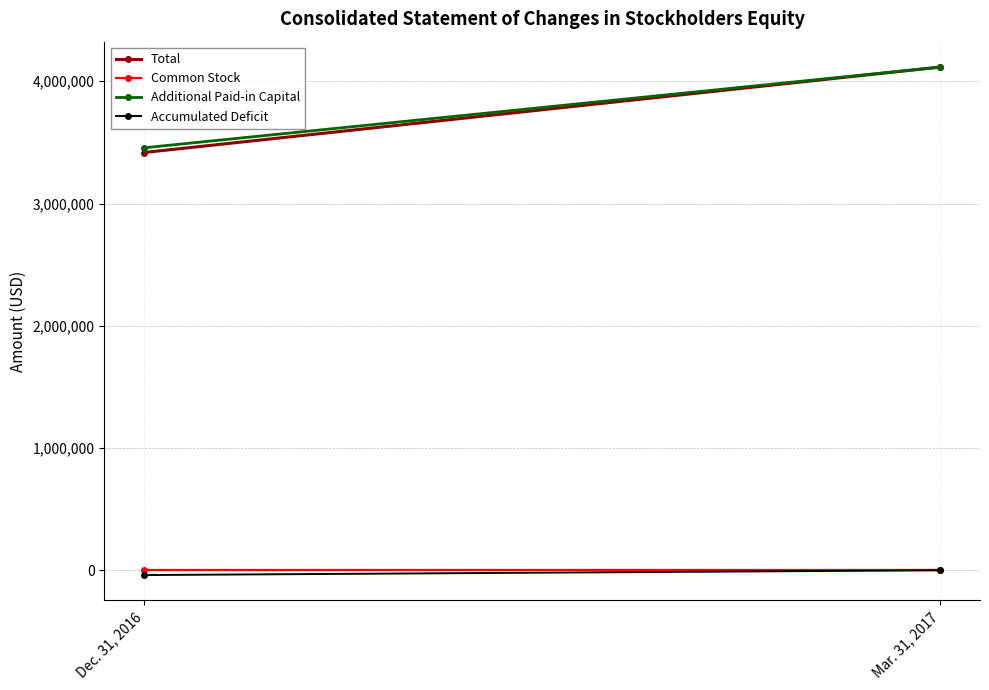

True or false: Accumulated Deficit has a value of -1089 at Mar. 31, 2017.

True